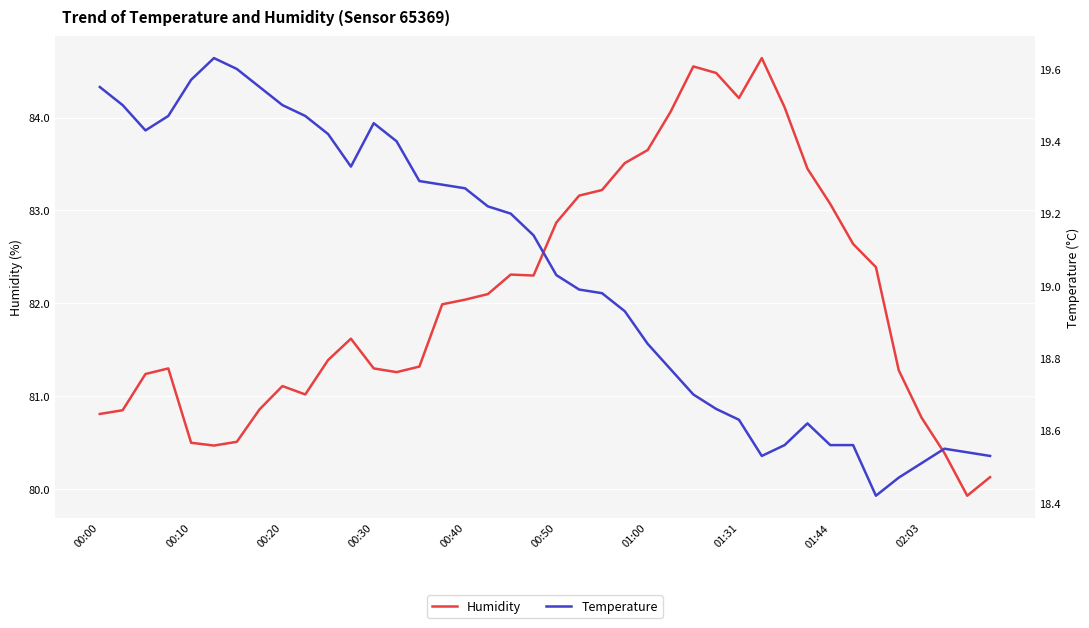

Count the number of categories in the chart.

40